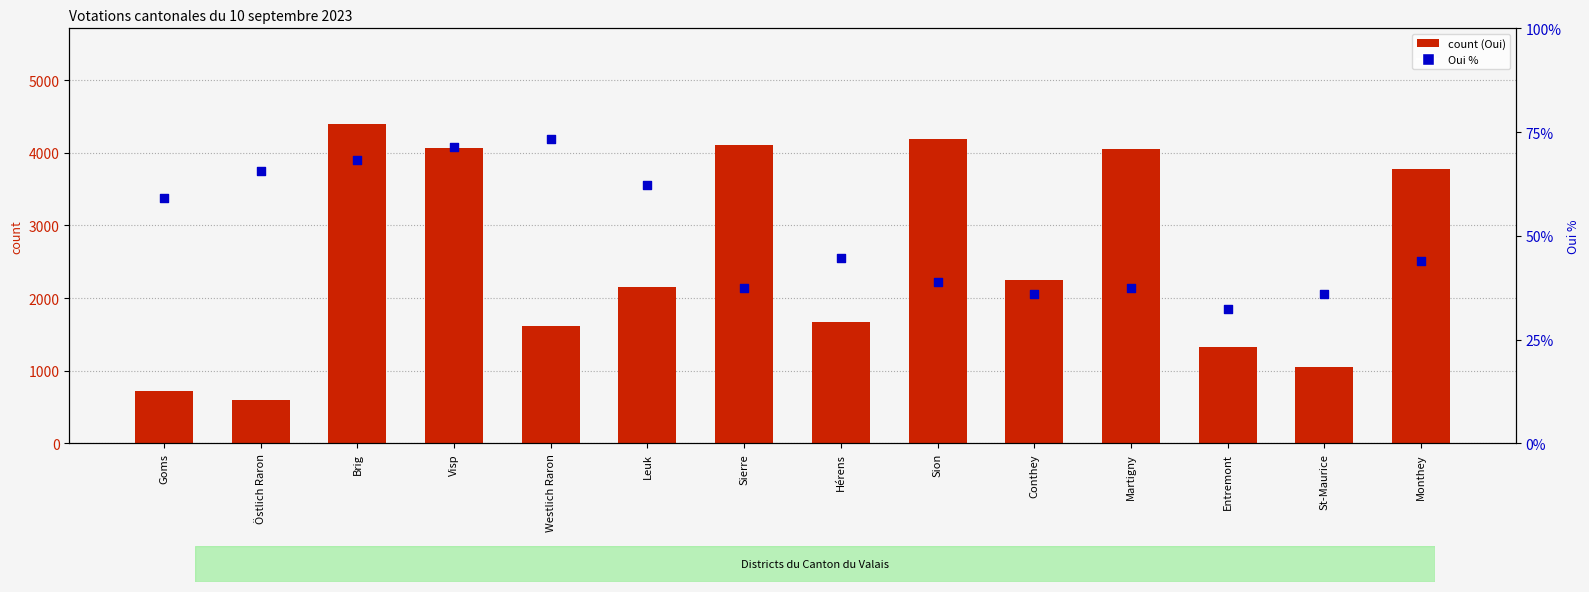

At how many categories does at least one series exceed 2979?

6